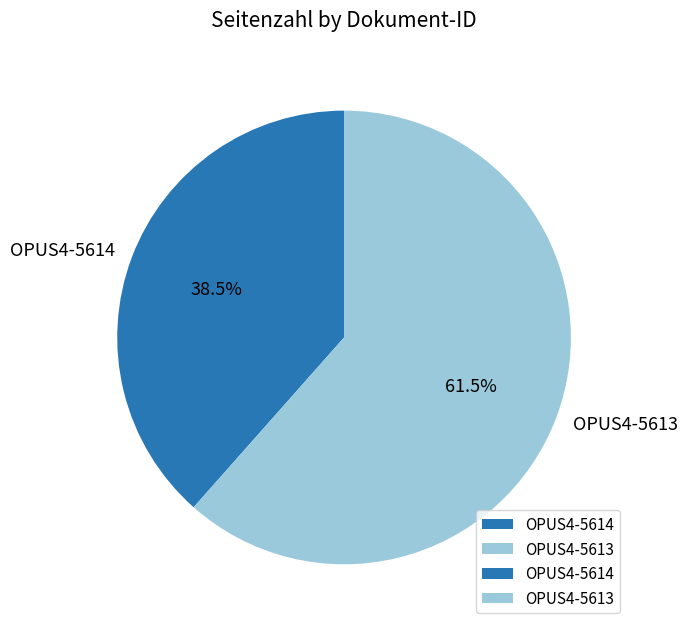

To the nearest percent, what is the average slice percentage?

50%